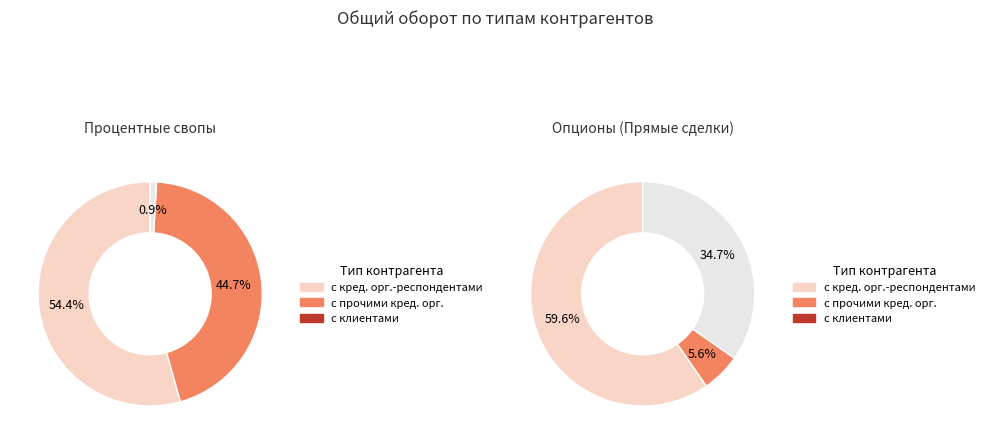

Which category has the biggest portion of the pie?

с кредитными организациями-респондентами